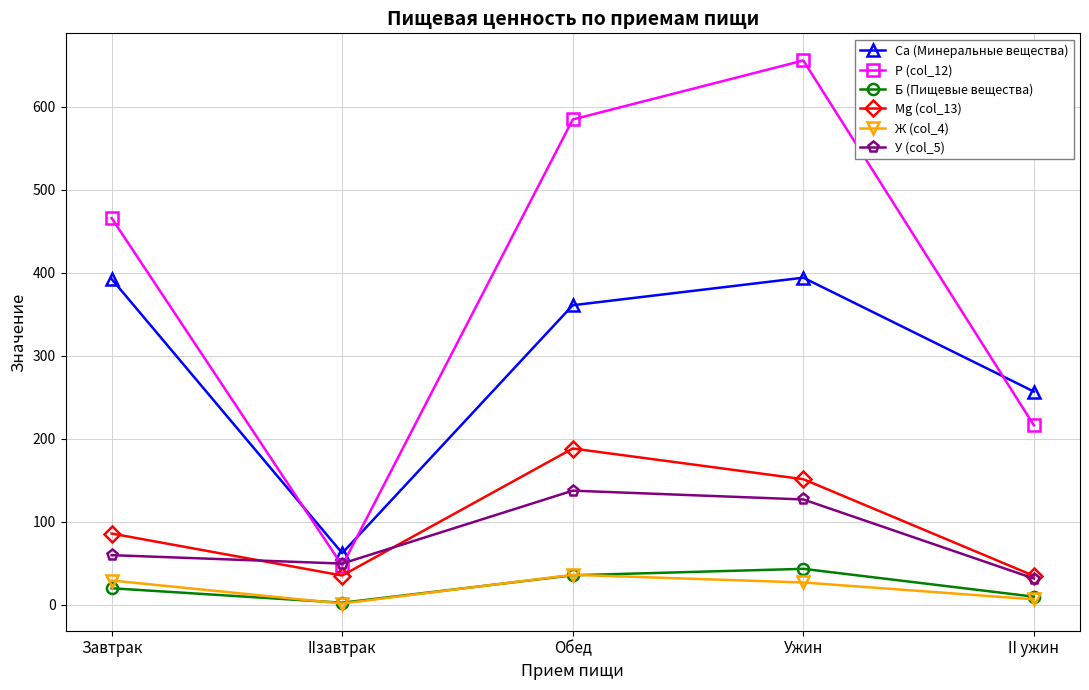

At Завтрак, list the series in order from smallest to largest.

Б (Пищевые вещества), Ж (col_4), У (col_5), Мg (col_13), Са (Минеральные вещества), Р (col_12)